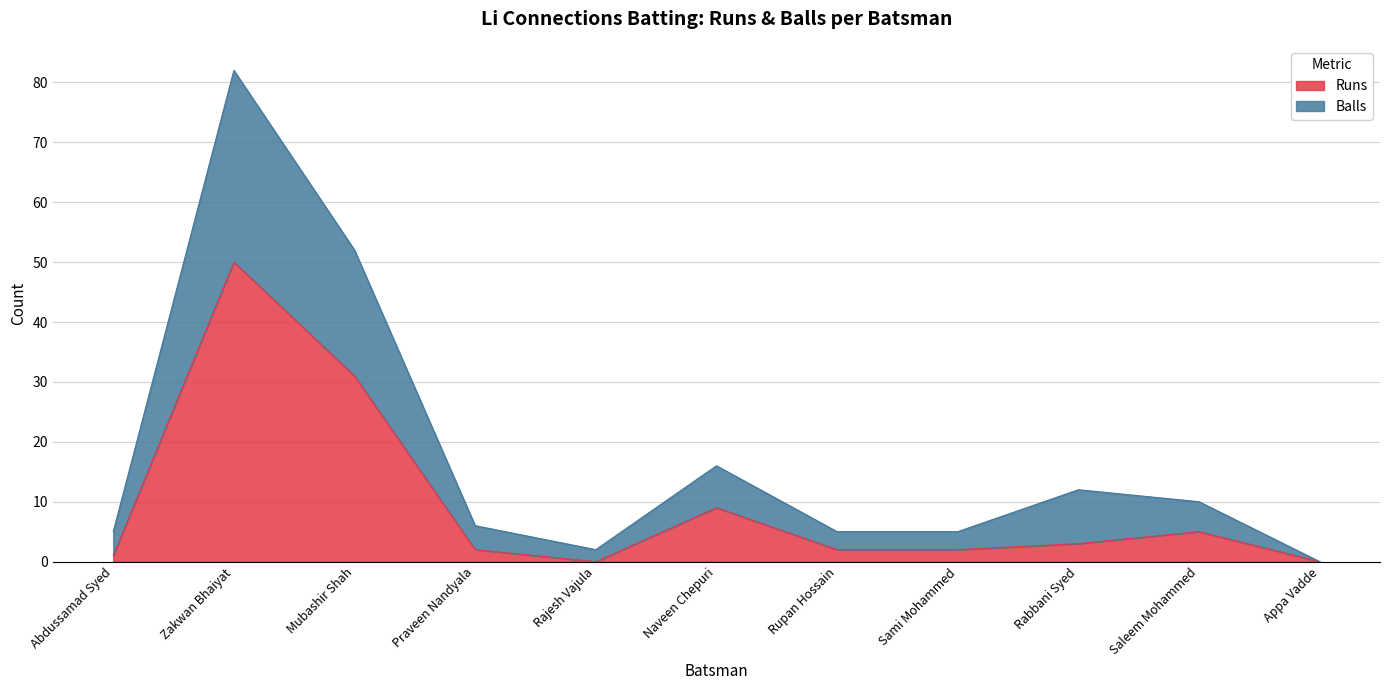

Is it true that Runs equals 17 at Zakwan Bhaiyat?

False